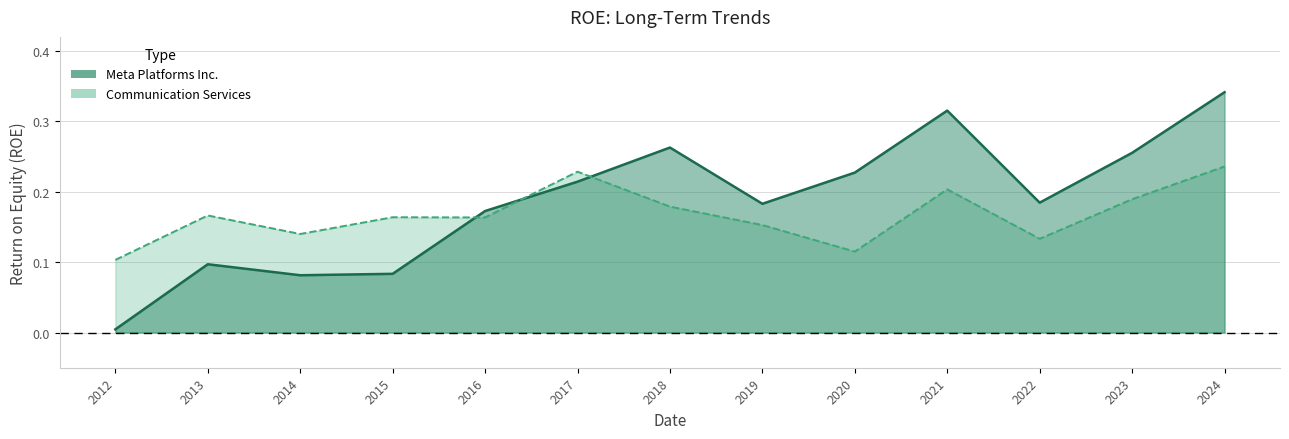

At 2013, list the series in order from largest to smallest.

Communication Services, Meta Platforms Inc.